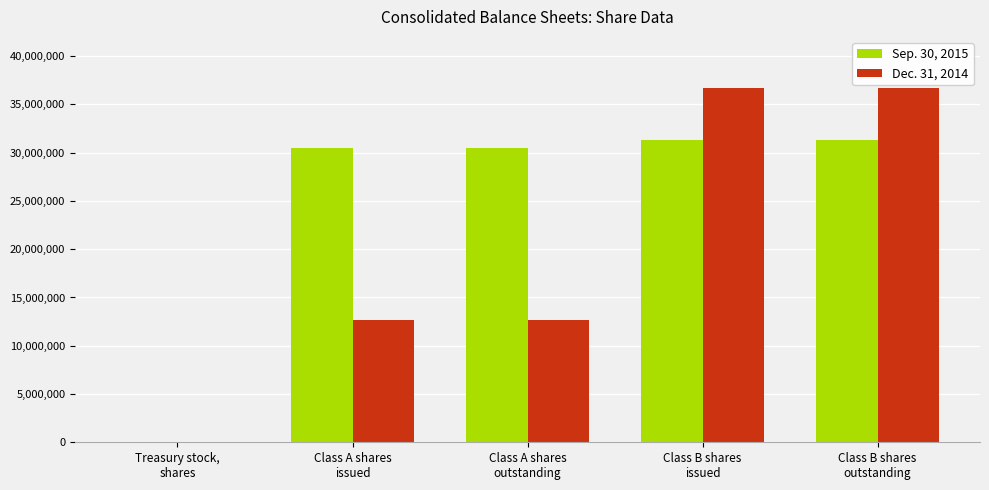

Which series has the largest total across all categories?

Sep. 30, 2015